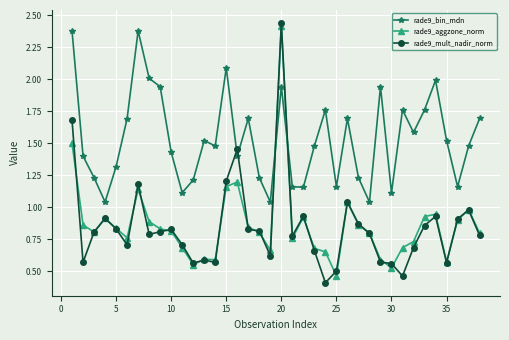

Which series has the largest total across all categories?

rade9_bin_mdn